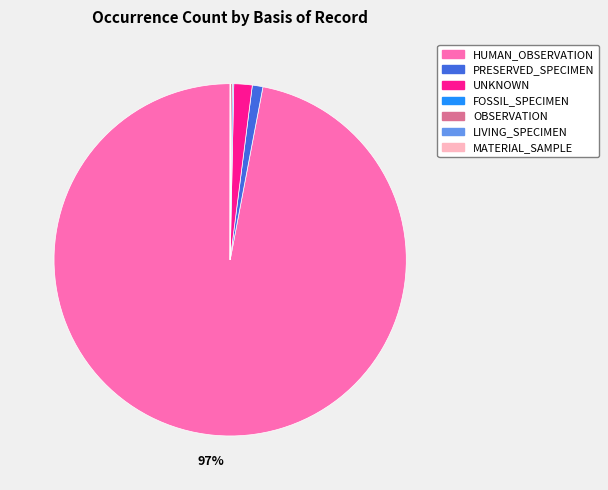

Is it true that UNKNOWN is 2% of the pie?

True